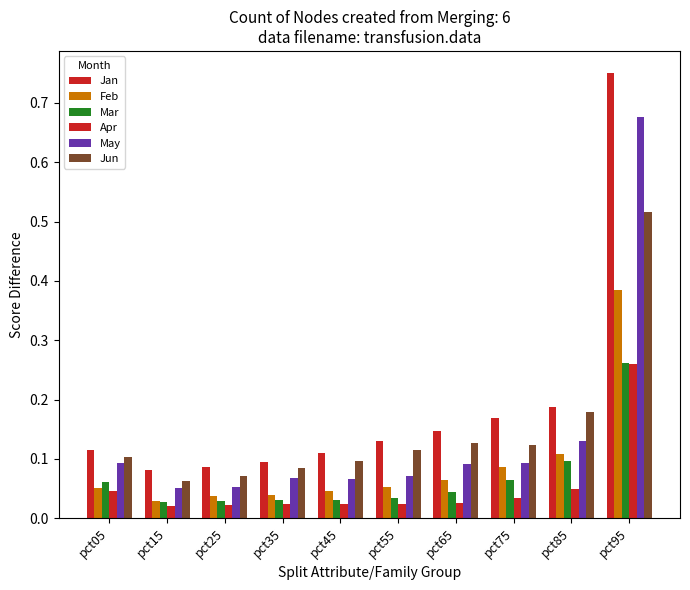

What is the difference between the maximum and minimum values in the Jan series?

0.7